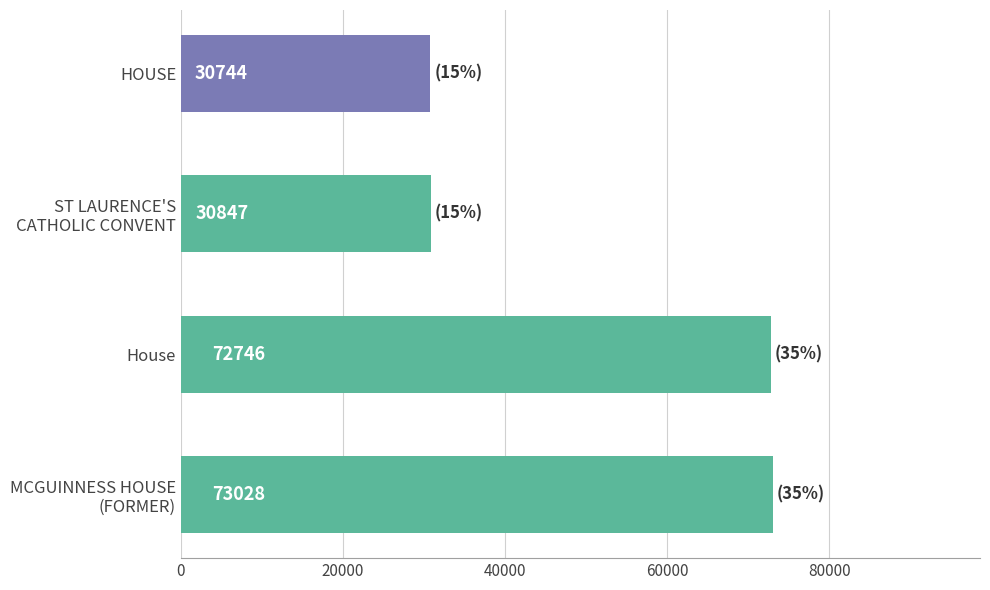

What value does the data have at HOUSE?

30744